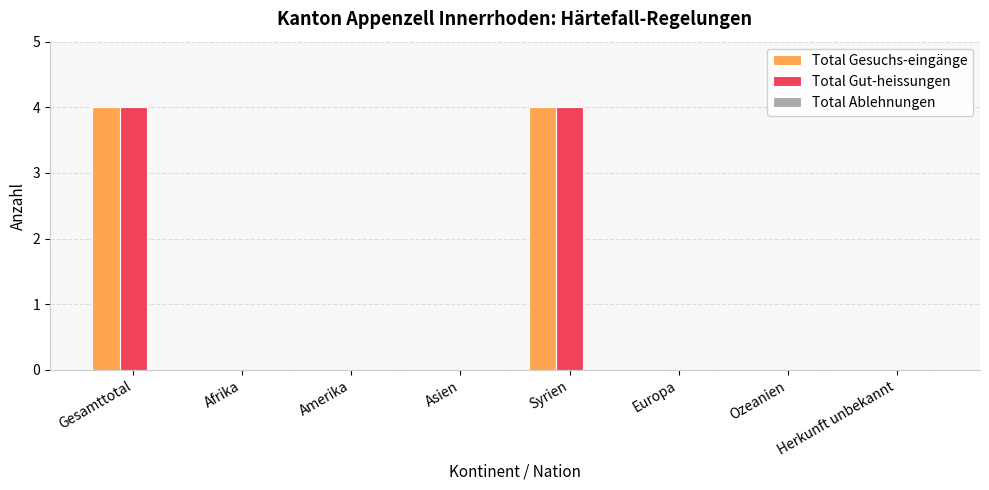

Is the value of Total Gut-heissungen at Gesamttotal greater than the value of Total Gesuchs-eingänge at Ozeanien?

Yes